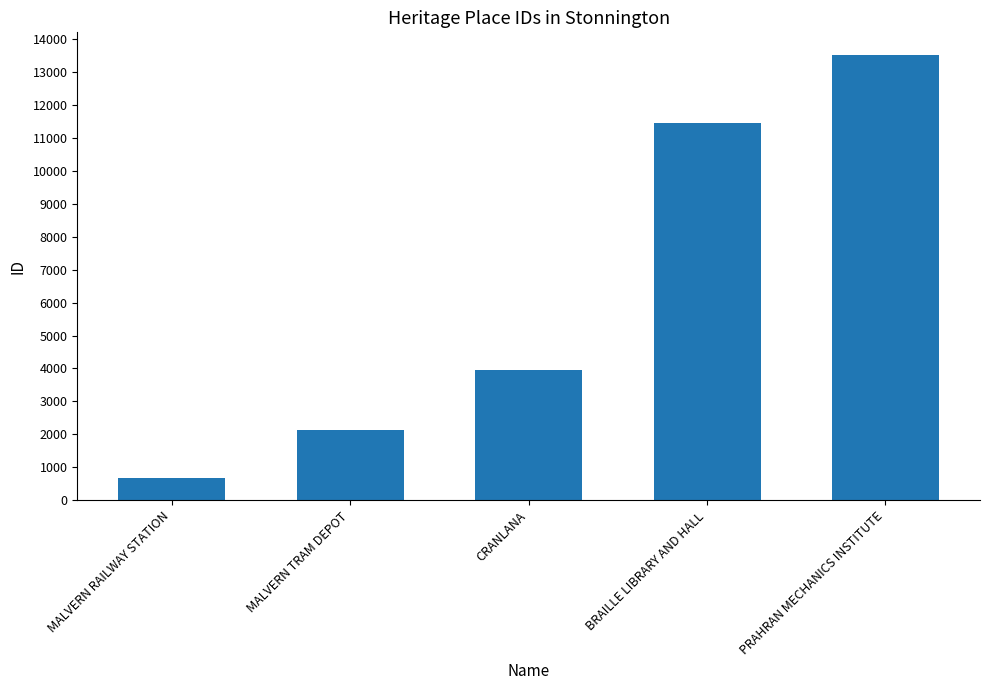

What is the label of the 4th bar from the left?

BRAILLE LIBRARY AND HALL